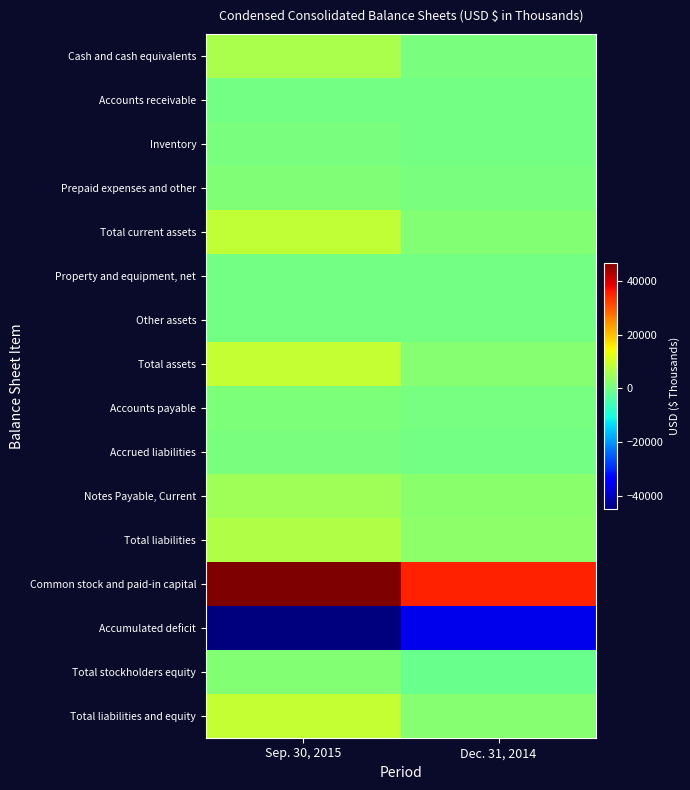

Which series changed the most between Sep. 30, 2015 and Dec. 31, 2014?

Common stock and paid-in capital